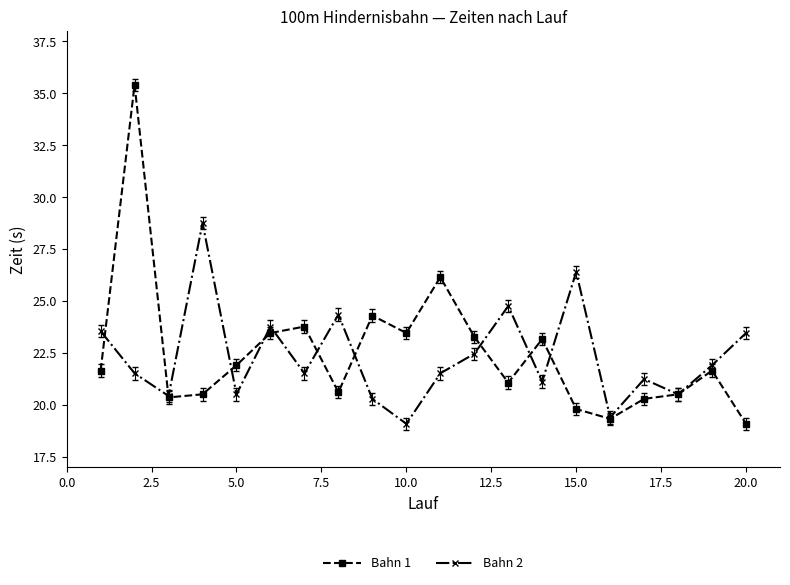

True or false: Bahn 1 has more than 1 points higher than both neighbors.

True